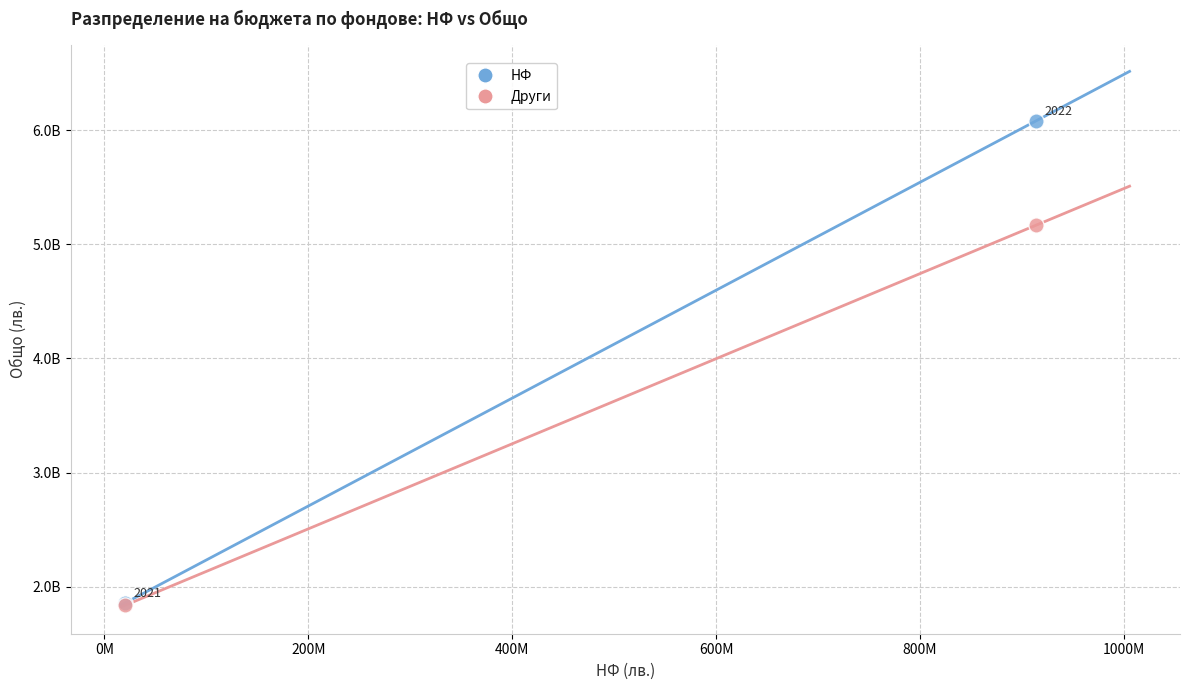

What are all the series names shown in the legend?

НФ, Други